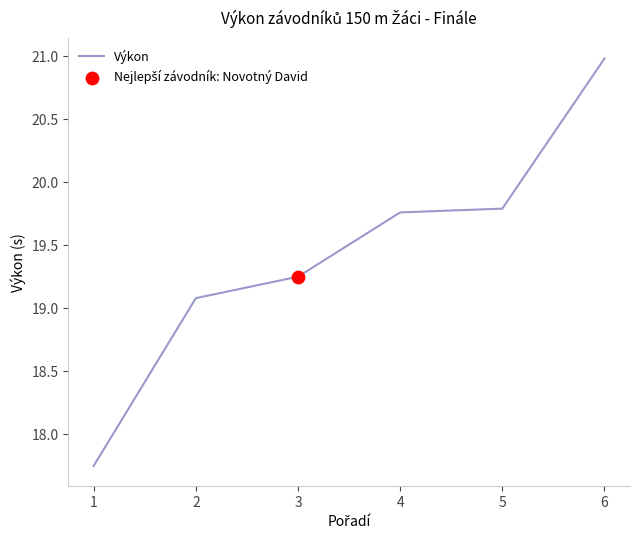

What is the change in value from 1 to 3?

+1.5